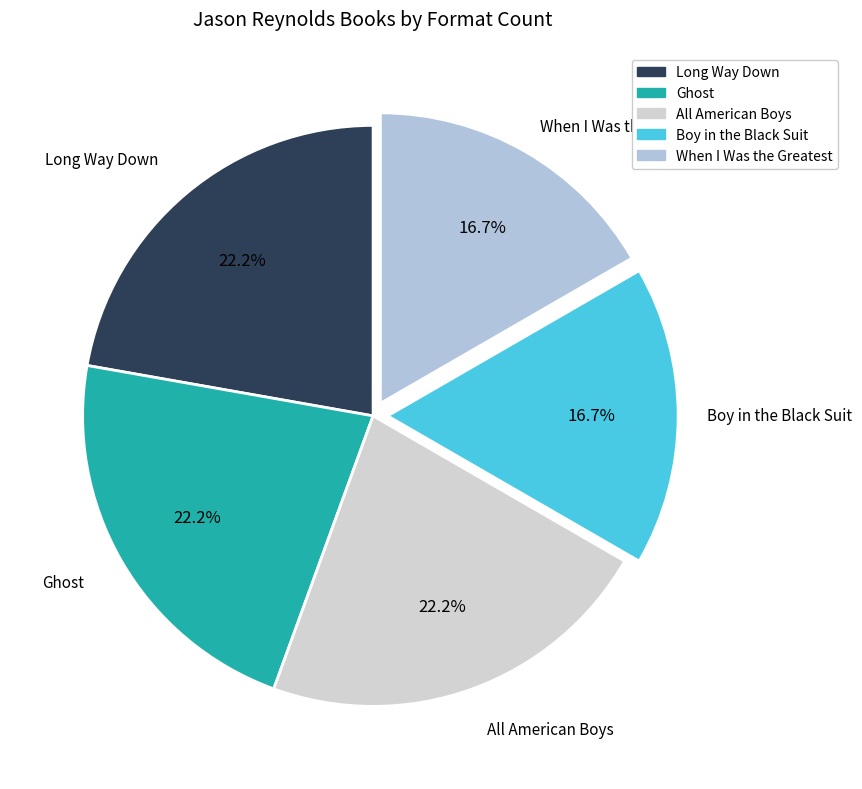

Is it true that Boy in the Black Suit is 31% of the pie?

False